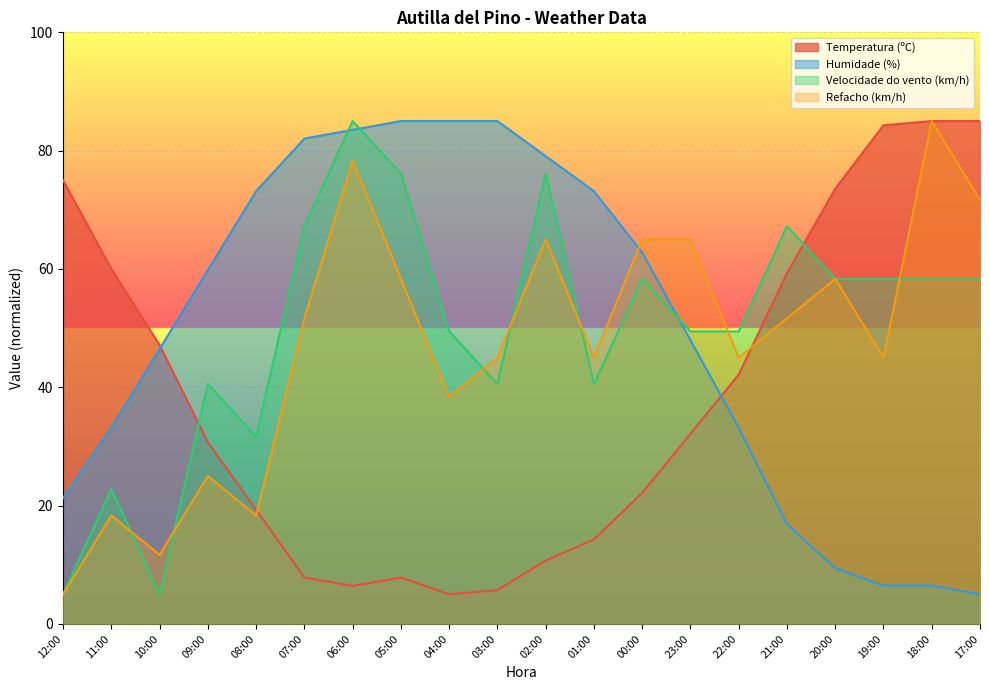

Reading left to right, transcribe all the data shown in this chart.

Temperatura (ºC): 75.0	60.0	47.1	30.7	19.3	7.9	6.4	7.9	5.0	5.7	10.7	14.3	22.1	32.1	42.1	59.3	73.6	84.3	85.0	85.0
Humidade (%): 21.3	33.1	46.5	59.8	73.1	82.0	83.5	85.0	85.0	85.0	79.1	73.1	62.8	48.0	33.1	16.9	9.4	6.5	6.5	5.0
Velocidade do vento (km/h): 5.0	22.8	5.0	40.6	31.7	67.2	85.0	76.1	49.4	40.6	76.1	40.6	58.3	49.4	49.4	67.2	58.3	58.3	58.3	58.3
Refacho (km/h): 5.0	18.3	11.7	25.0	18.3	51.7	78.3	58.3	38.3	45.0	65.0	45.0	65.0	65.0	45.0	51.7	58.3	45.0	85.0	71.7